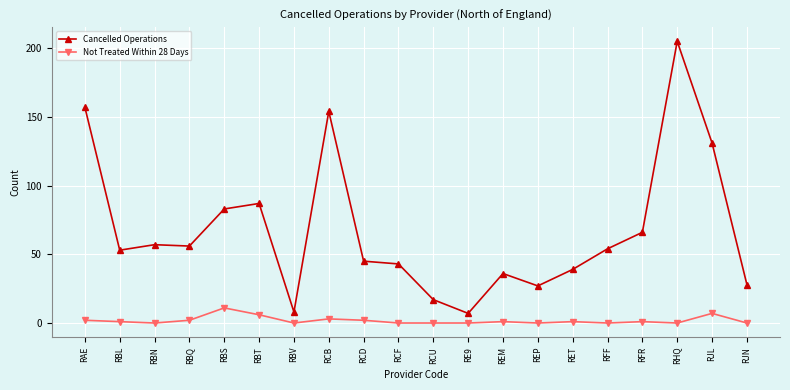

True or false: Not Treated Within 28 Days and Cancelled Operations cross at least once.

False